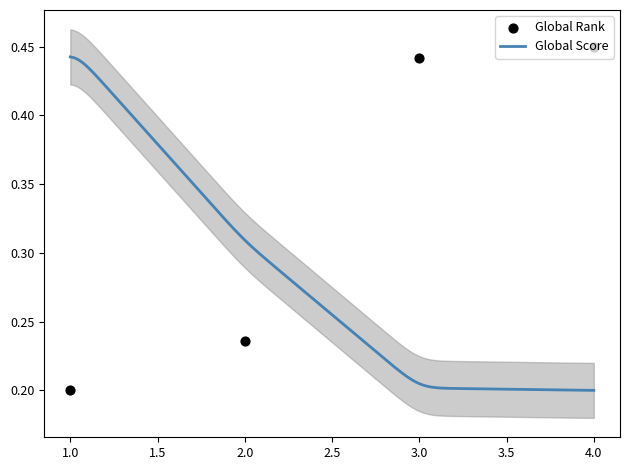

Between 2 and 3, which is larger?

3